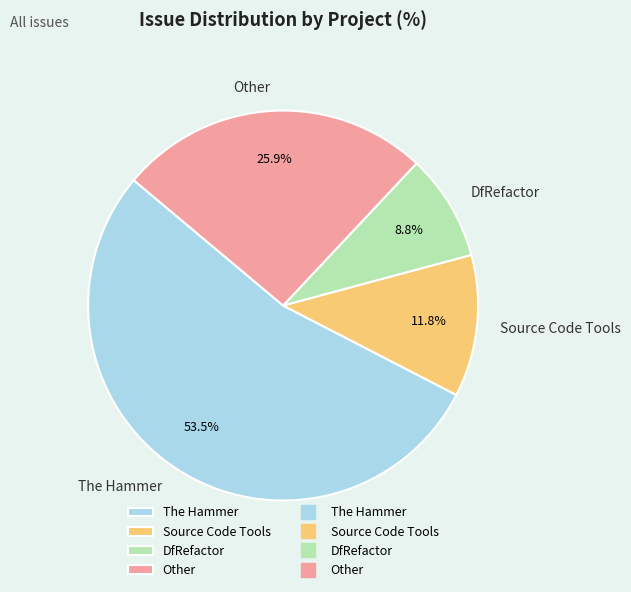

What is the smallest slice in the pie chart?

DfRefactor